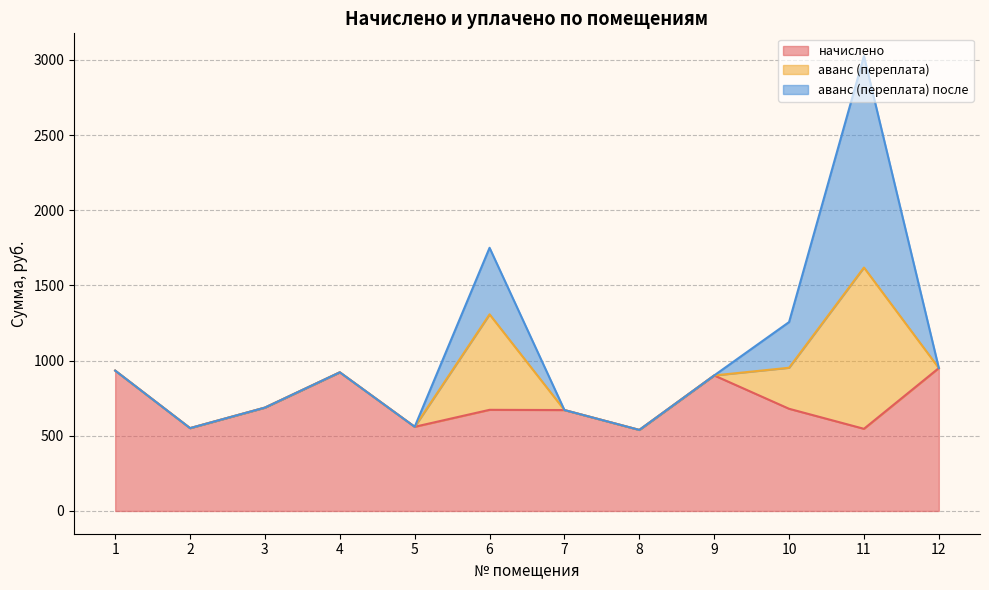

What is the difference between the highest and lowest values at 3?

687.6